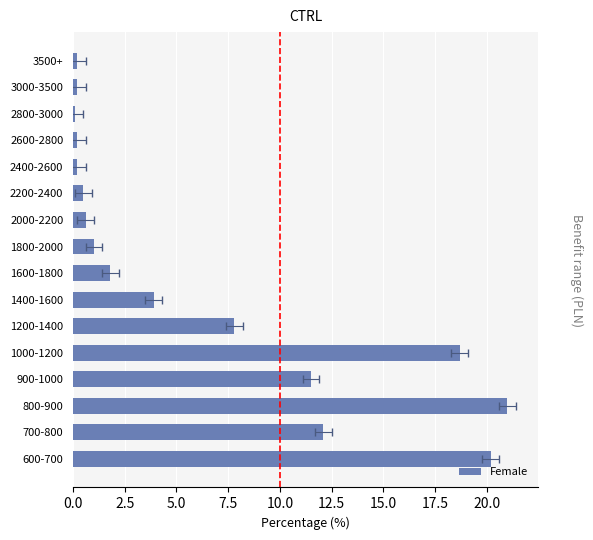

What is the smallest value displayed?

0.1